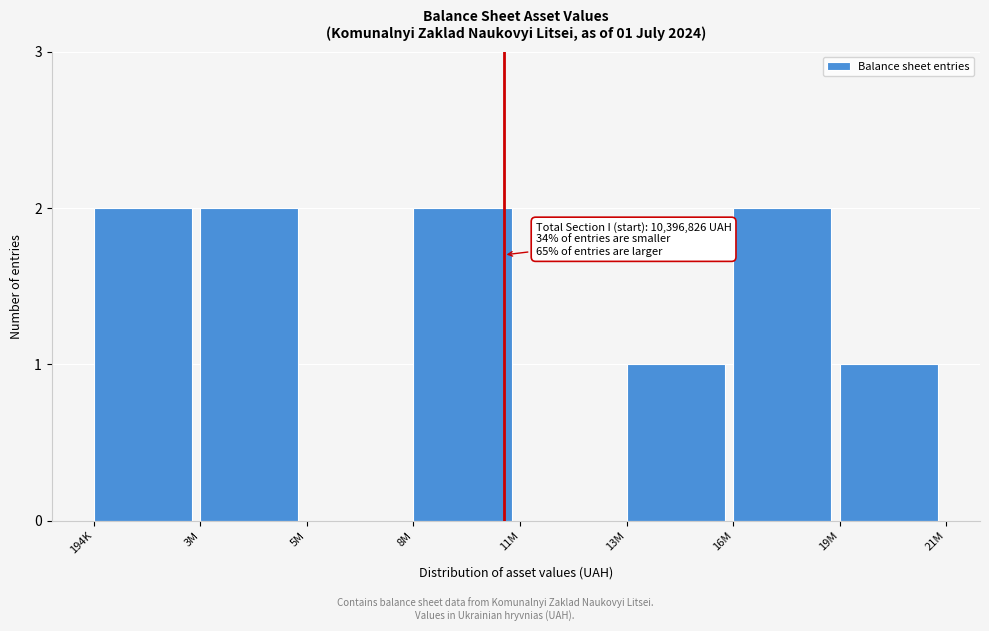

Reading left to right, what are all the values shown in this chart?

194K=2	3M=2	5M=0	8M=2	11M=0	13M=1	16M=2	19M=1